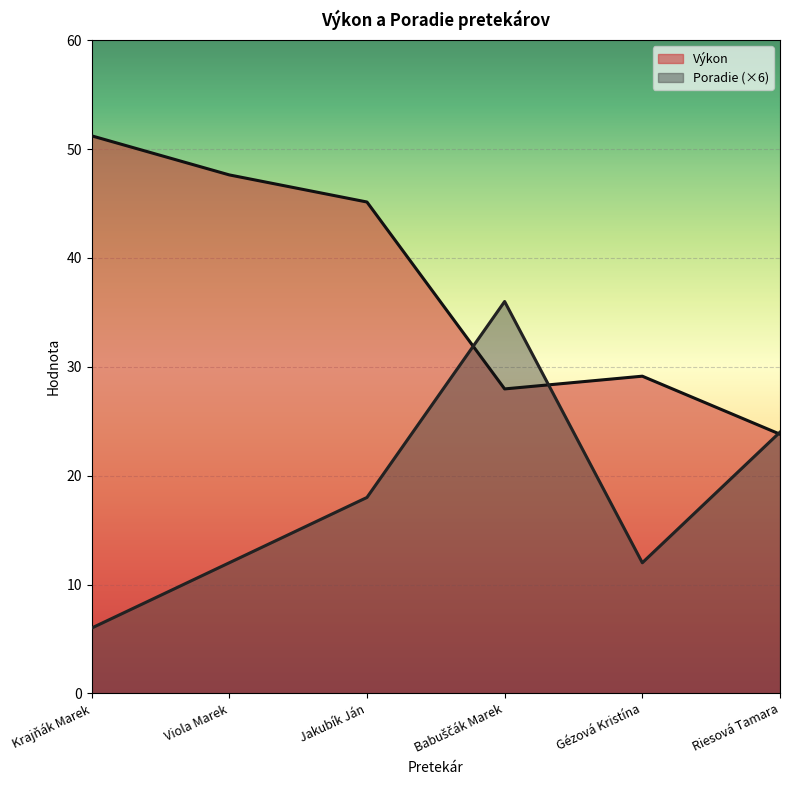

How many data points in Výkon are above 45?

3